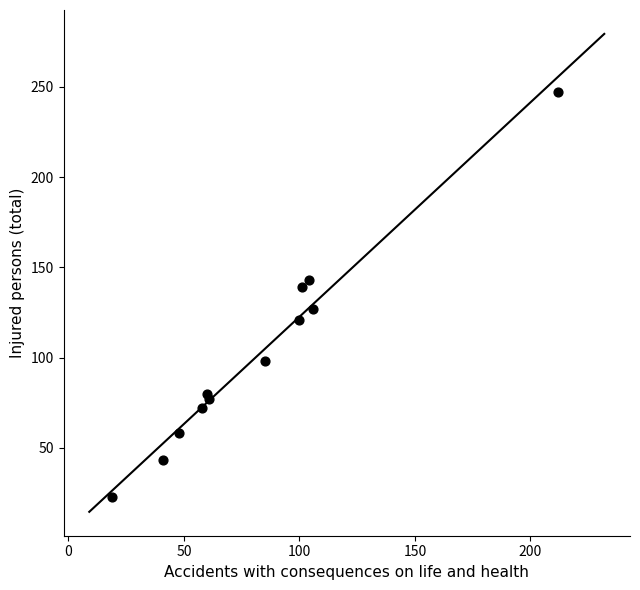

What is the range of Y values (max minus min)?

224